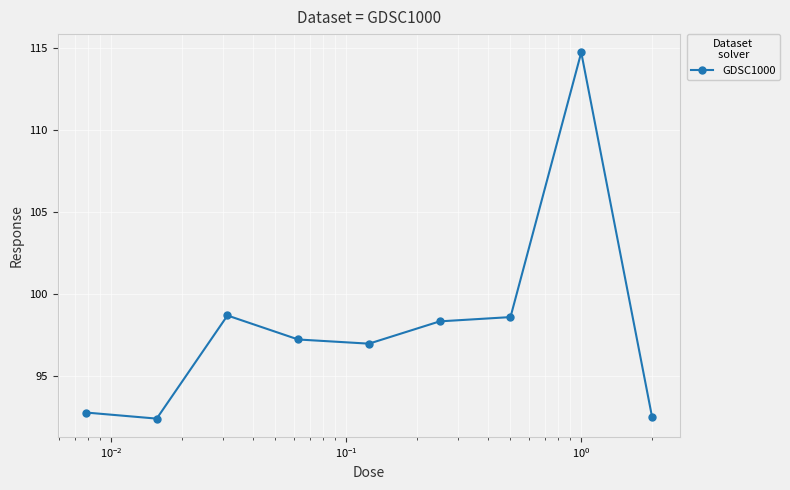

True or false: the data has more than 0 interior local peaks.

True